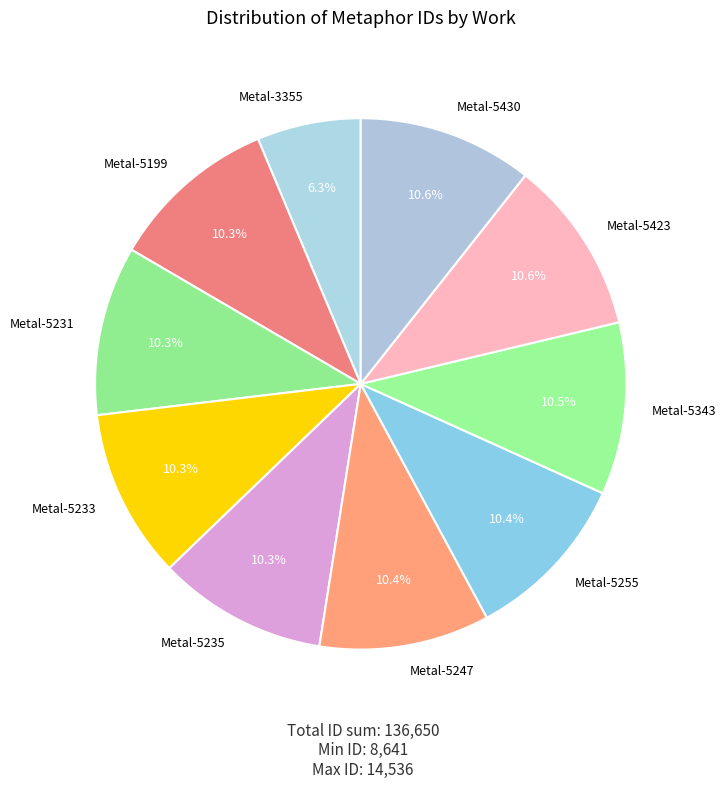

What is the smallest slice in the pie chart?

Metal-3355